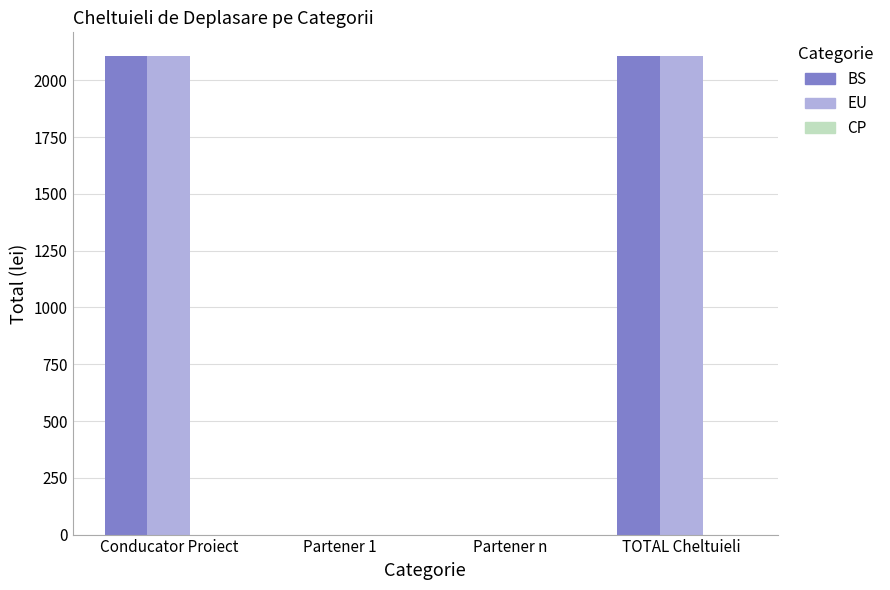

The value of EU at Partener 1 is 0.0. True or false?

True